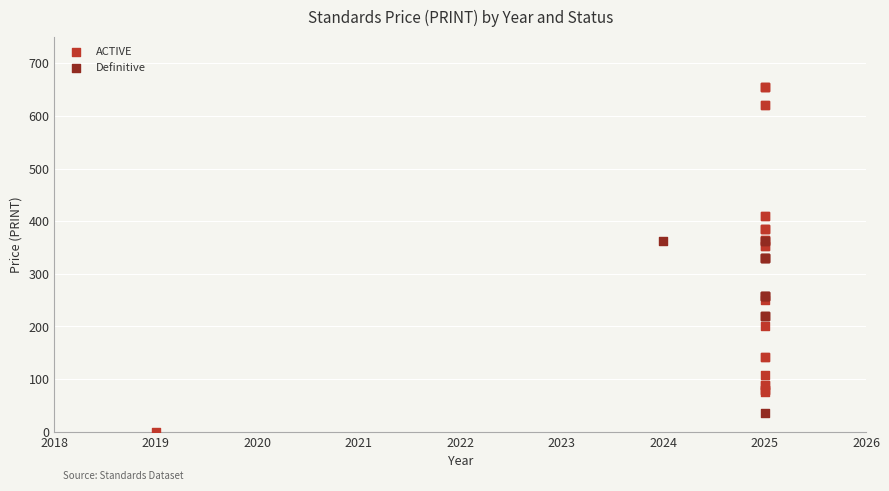

Which series contains the highest Y value?

ACTIVE